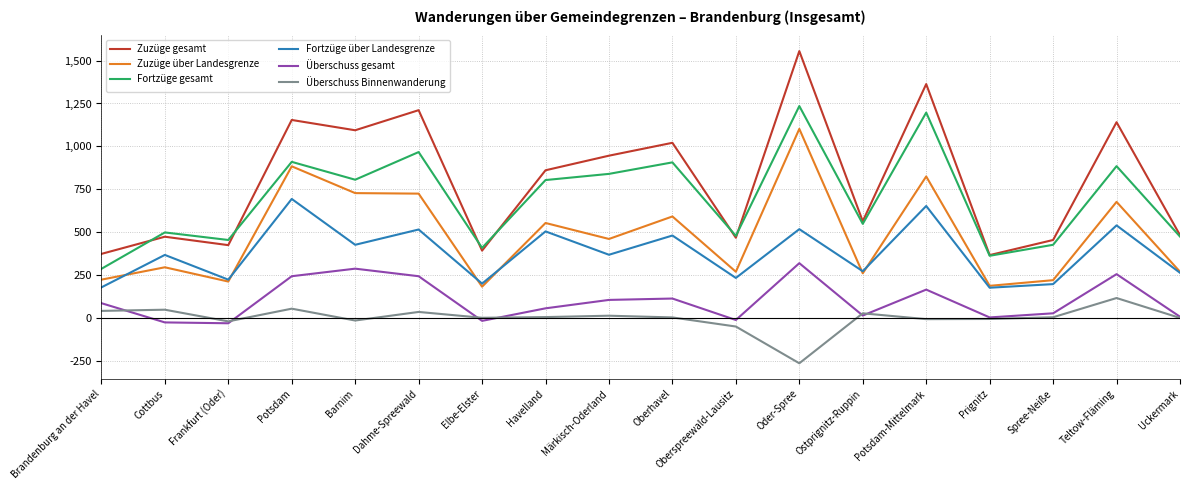

Rank the series by their maximum value, from lowest to highest.

Überschuss Binnenwanderung, Überschuss gesamt, Fortzüge über Landesgrenze, Zuzüge über Landesgrenze, Fortzüge gesamt, Zuzüge gesamt